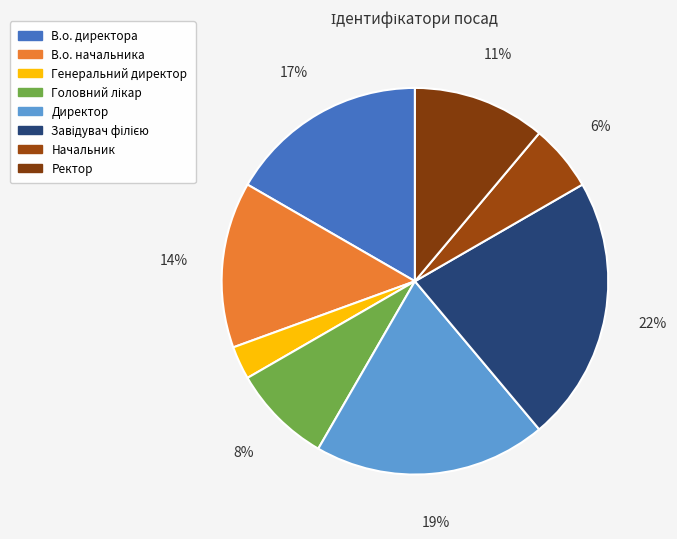

Does Генеральний директор account for over 50% of the chart?

No